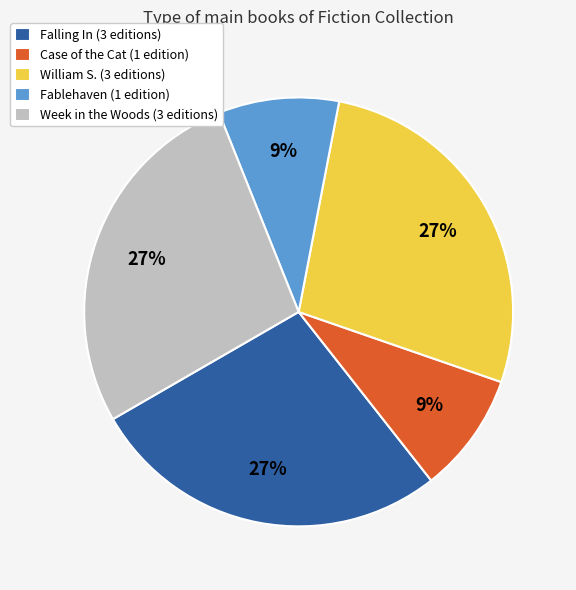

To the nearest percent, what is the average slice percentage?

20%